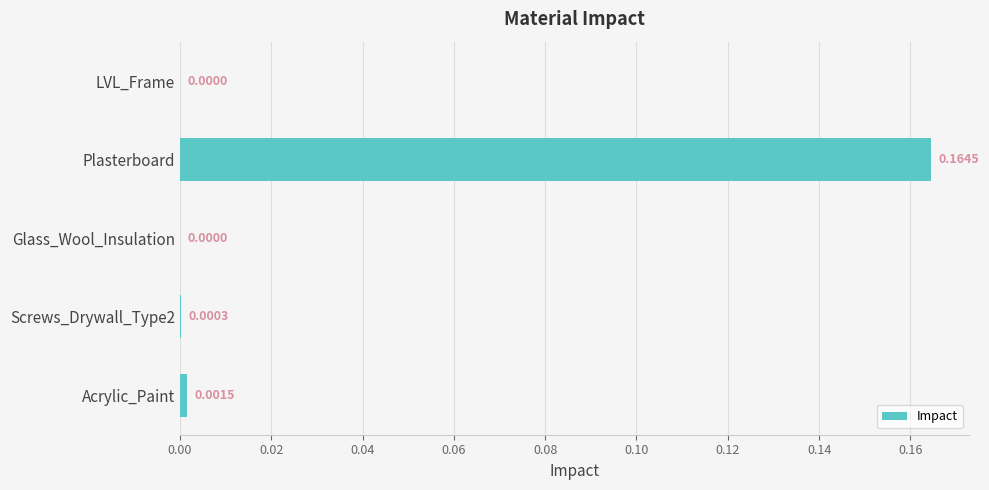

Which has a higher value, Screws_Drywall_Type2 or LVL_Frame?

Screws_Drywall_Type2